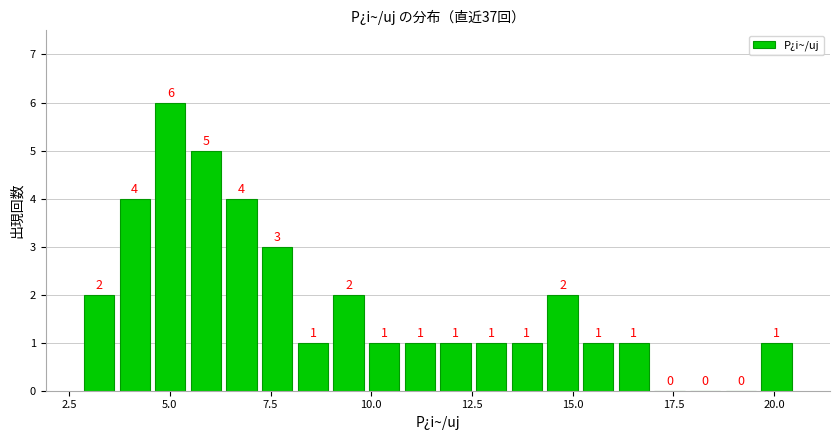

Read against the x-axis, roughly where is the centre of the tallest bar?

5.0